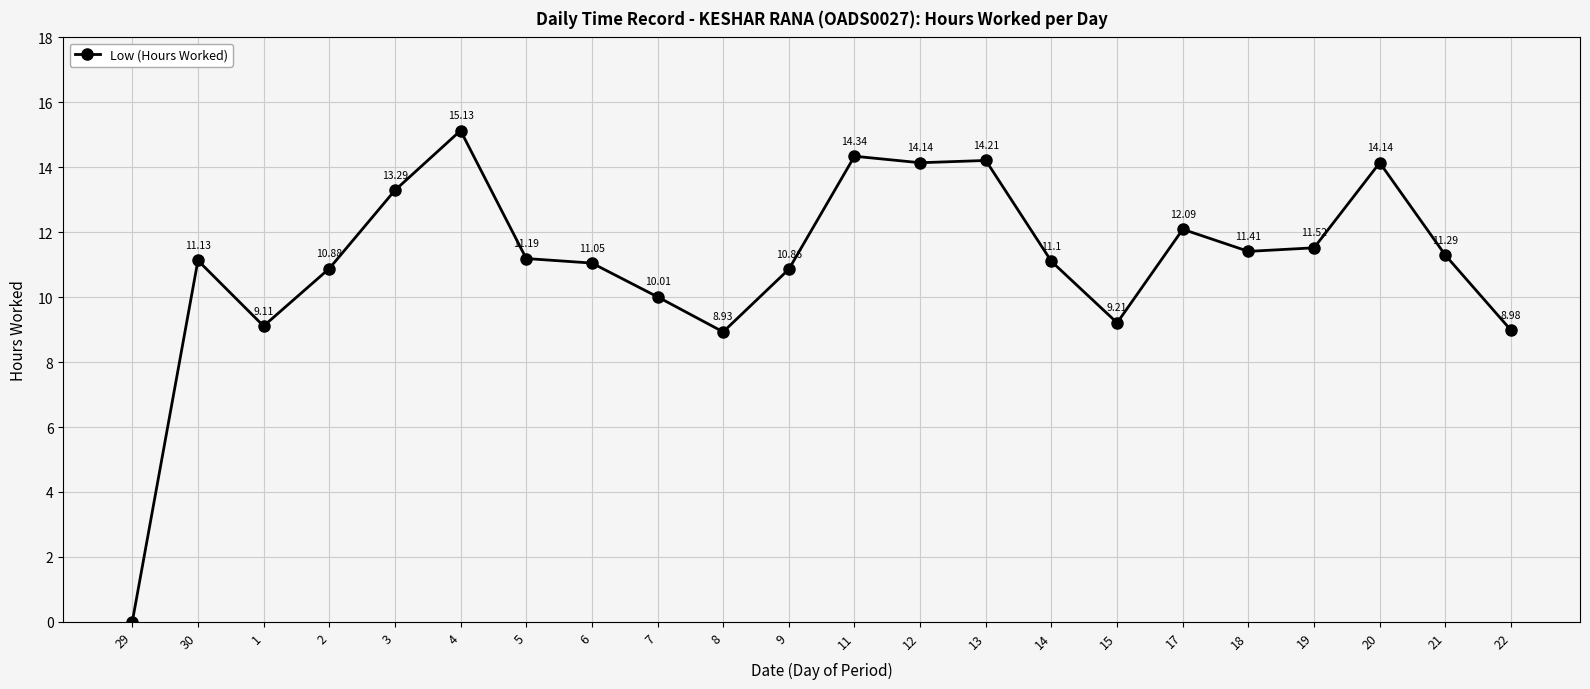

The chart shows a value of 6.5 at 21. True or false?

False